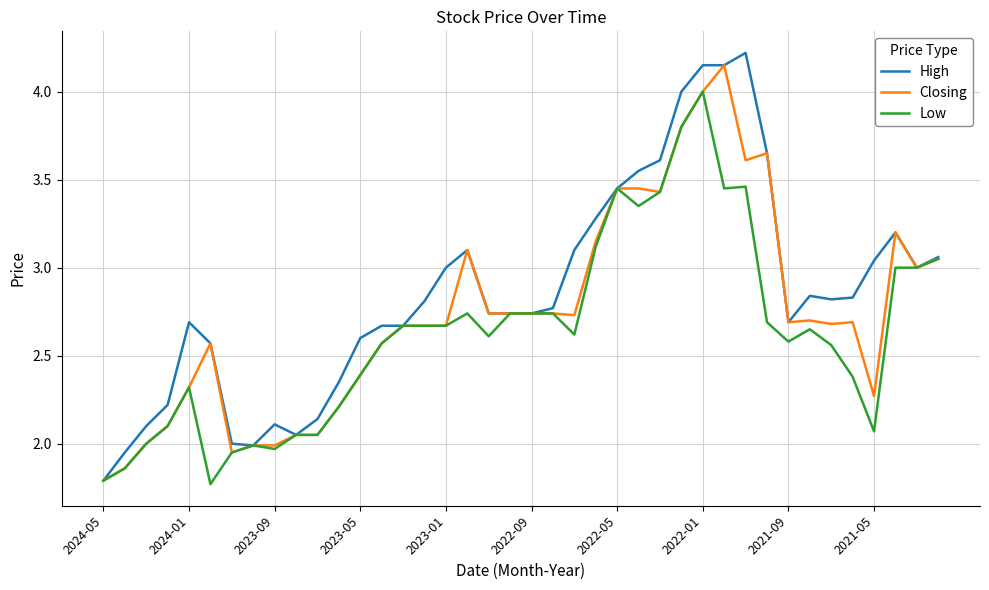

Which series has the largest total across all categories?

High